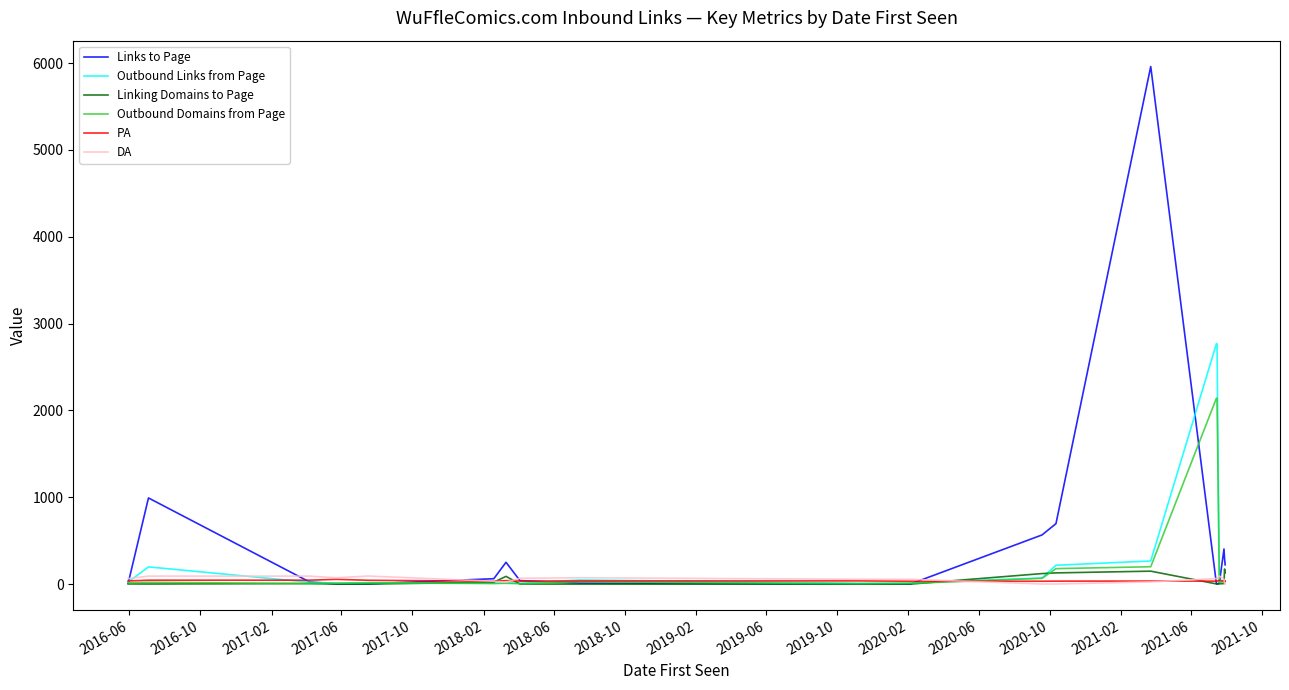

What is the greatest value displayed?

5960